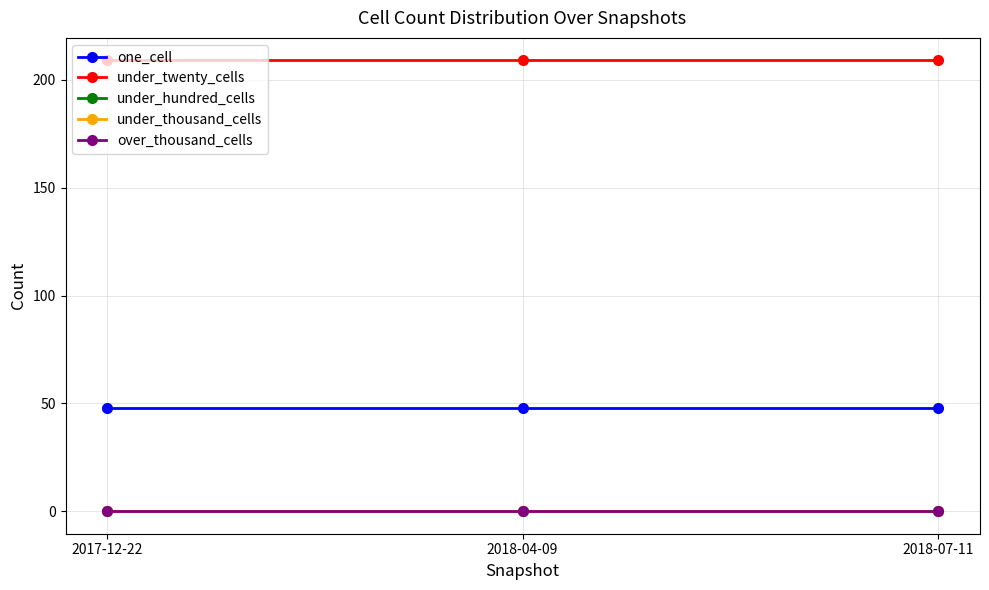

Does the chart have visible grid lines?

Yes